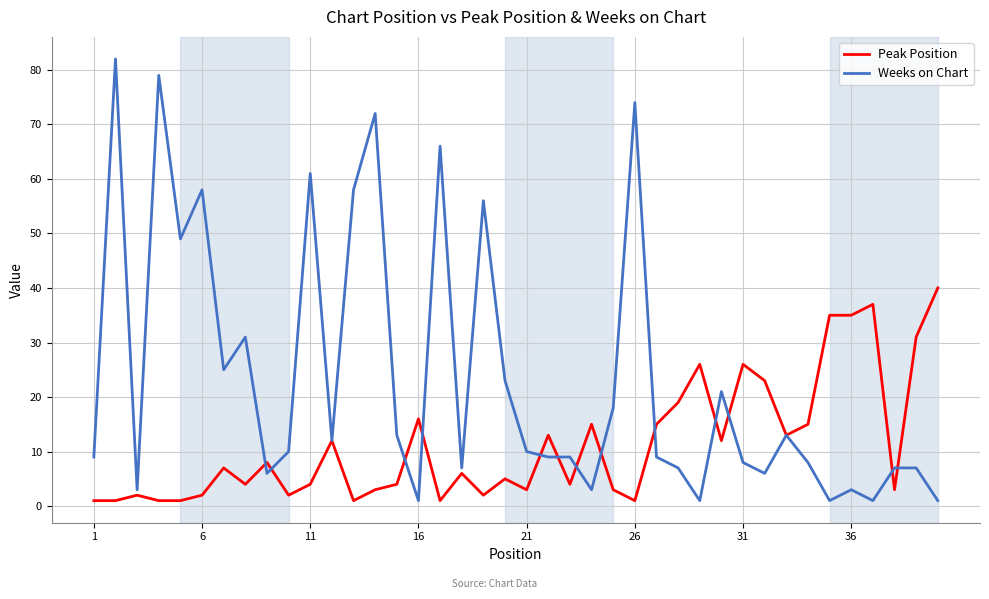

What is the maximum value for Weeks on Chart?

82